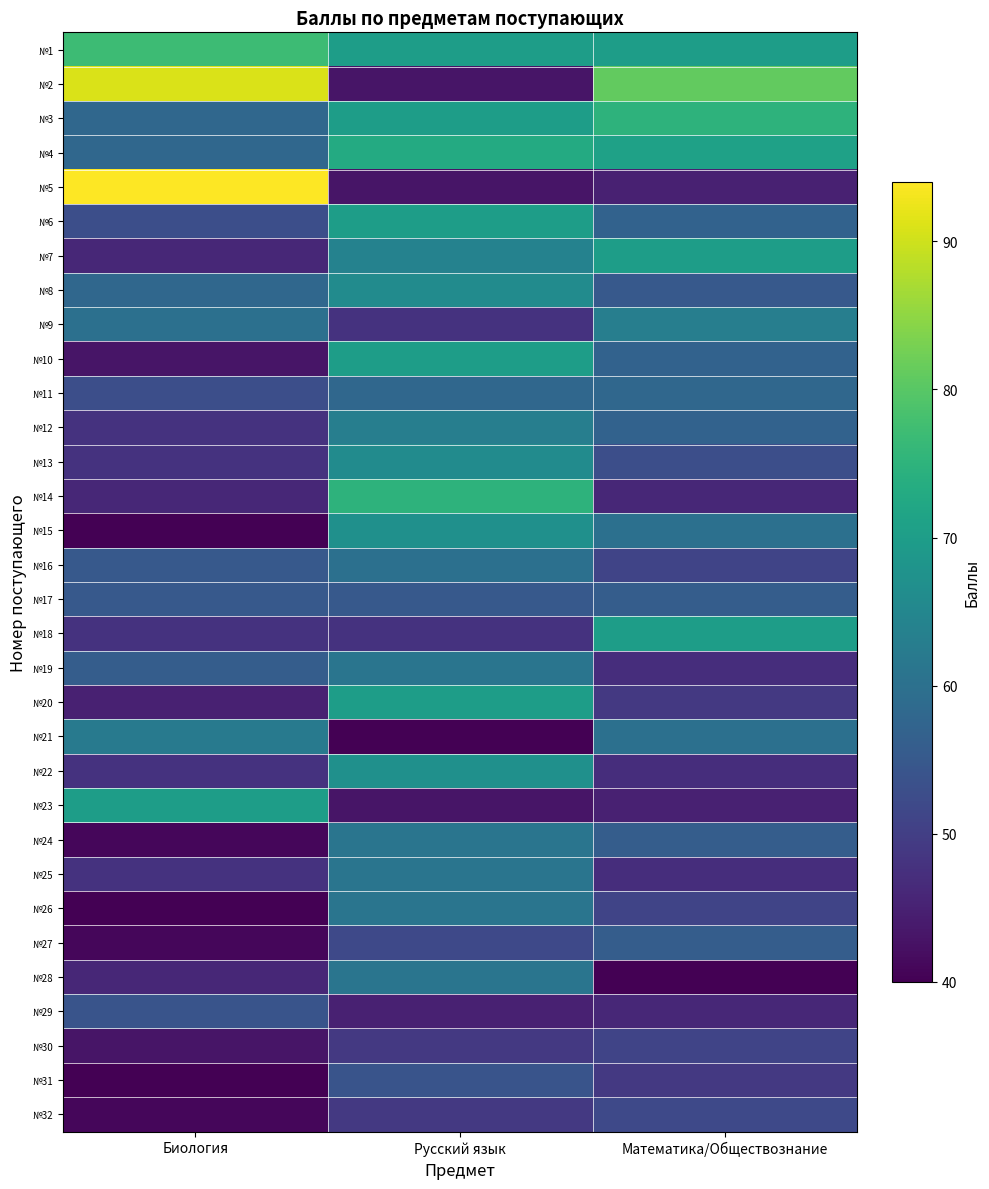

Which label corresponds to the largest value in the chart?

Биология